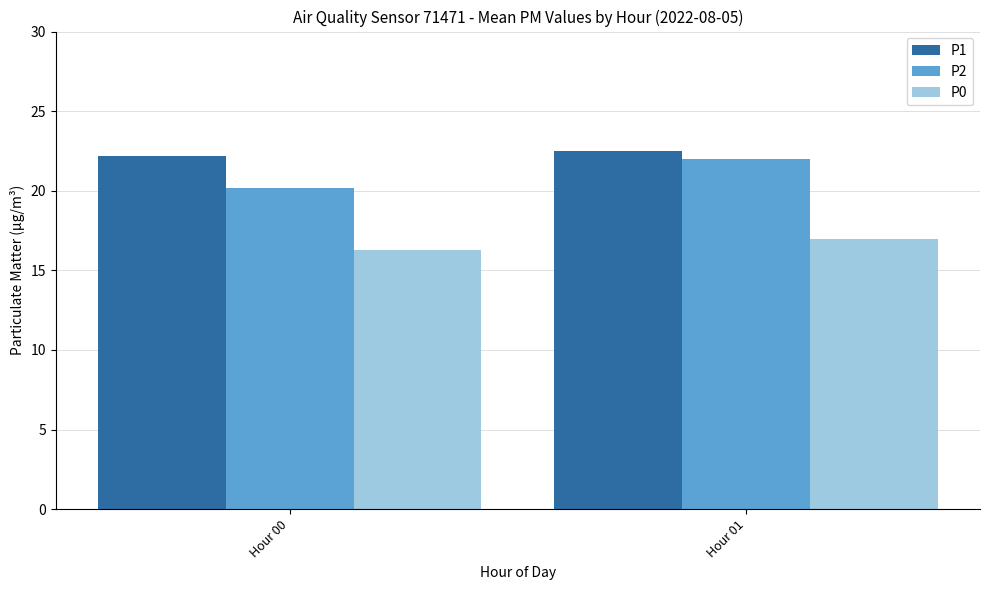

Reading left to right, what are all the values shown in this chart?

P1: 22.2	22.5
P2: 20.2	22.0
P0: 16.3	17.0